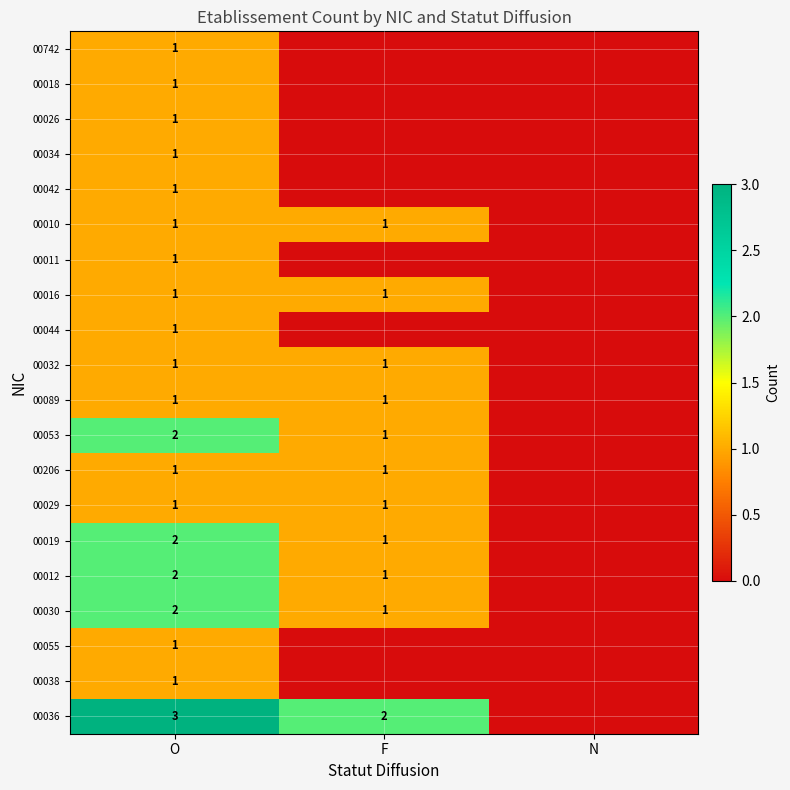

True or false: 00089 has a value of 1 at F.

True